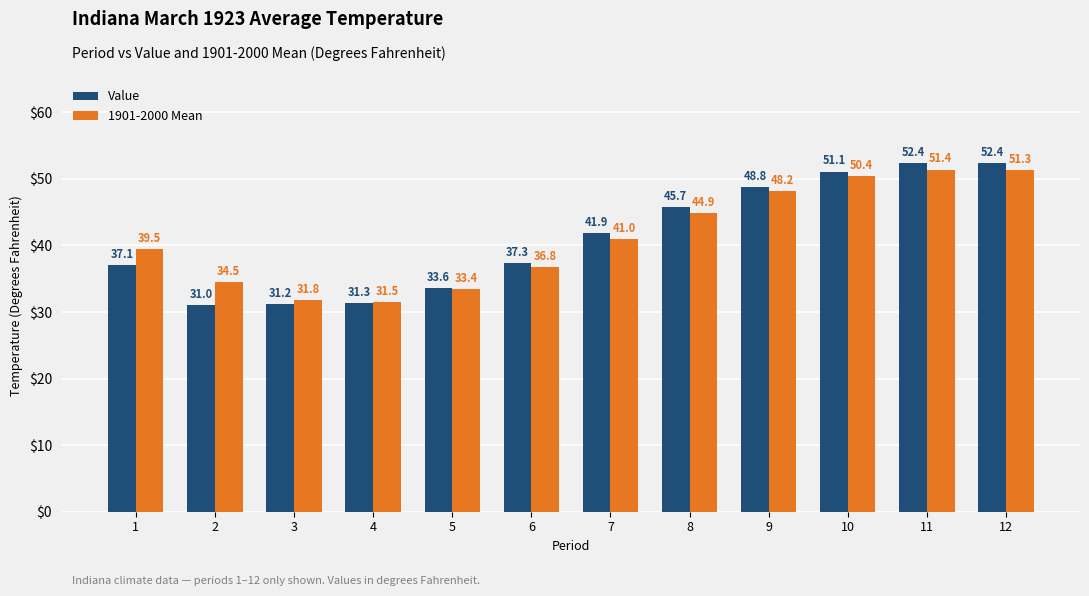

What value does the Value series have at 7?

41.9